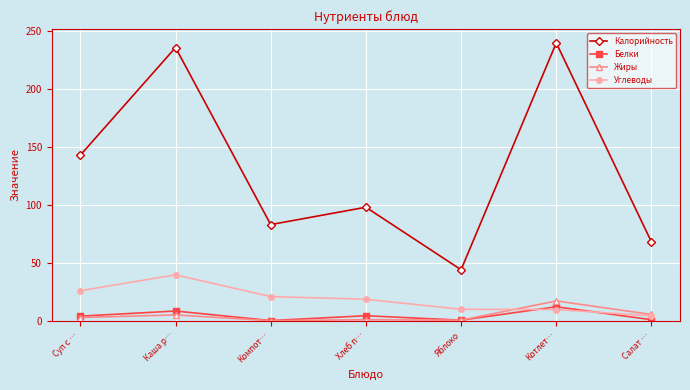

How many interior local valleys does the Белки series have?

2